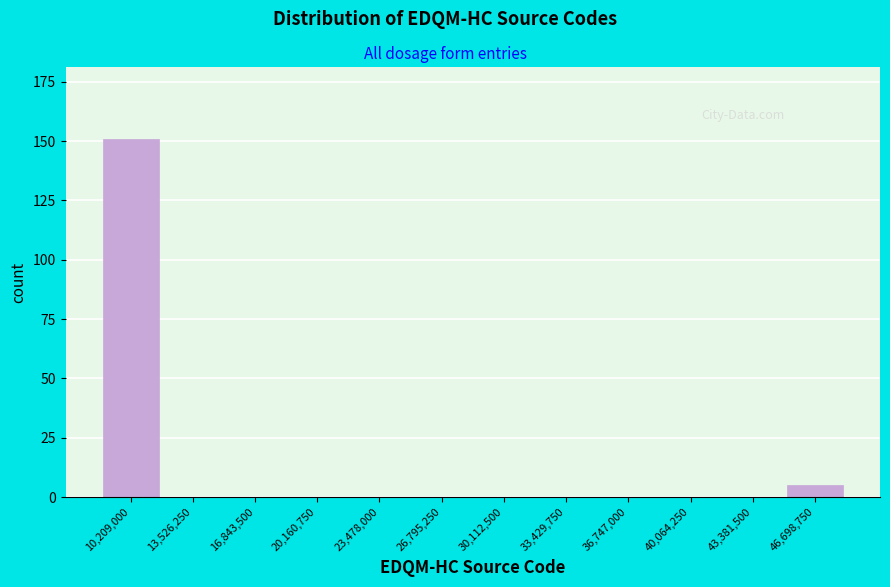

Reading right to left, transcribe all the data shown in this chart.

46,698,750=5	43,381,500=0	40,064,250=0	36,747,000=0	33,429,750=0	30,112,500=0	26,795,250=0	23,478,000=0	20,160,750=0	16,843,500=0	13,526,250=0	10,209,000=151